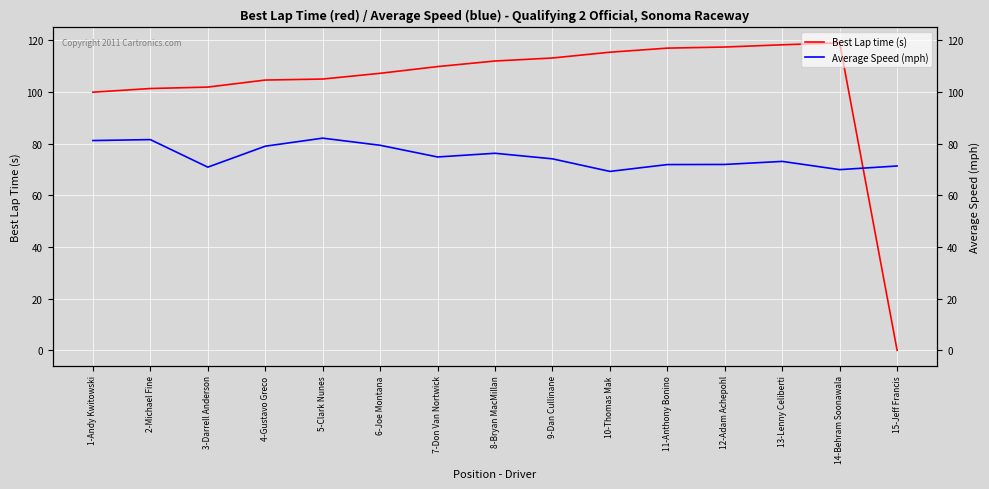

What are all the series names shown in the legend?

Best Lap time (s), Average Speed (mph)